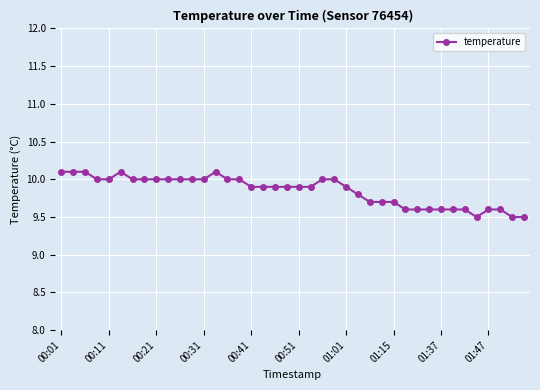

What is the value of the 17th point from the left?

9.9